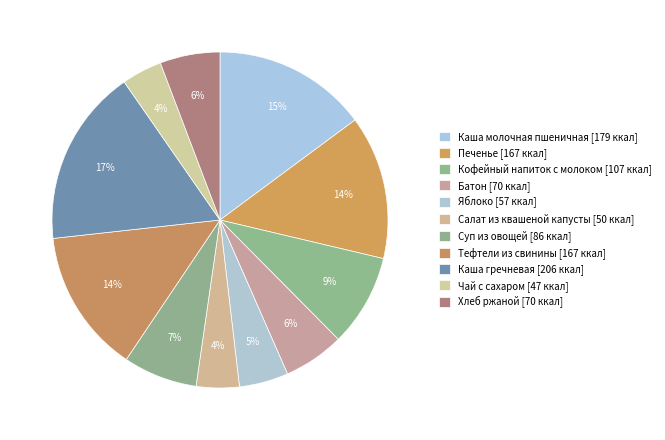

How many segments does this pie chart have?

11